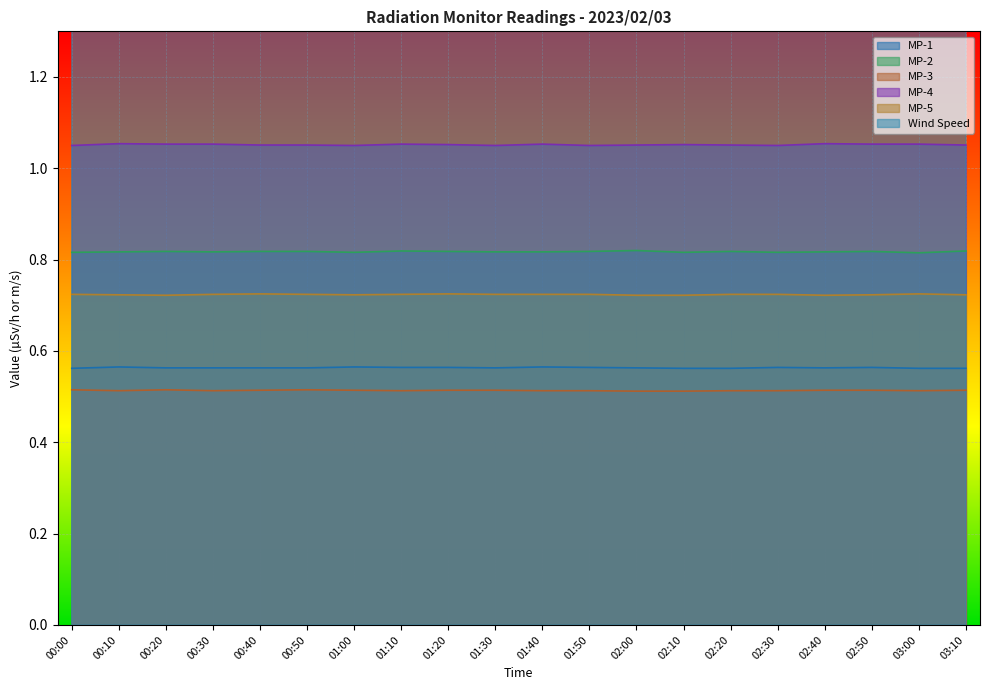

Reading right to left, transcribe all the data shown in this chart.

MP-1: 0.6	0.6	0.6	0.6	0.6	0.6	0.6	0.6	0.6	0.6	0.6	0.6	0.6	0.6	0.6	0.6	0.6	0.6	0.6	0.6
MP-2: 0.8	0.8	0.8	0.8	0.8	0.8	0.8	0.8	0.8	0.8	0.8	0.8	0.8	0.8	0.8	0.8	0.8	0.8	0.8	0.8
MP-3: 0.5	0.5	0.5	0.5	0.5	0.5	0.5	0.5	0.5	0.5	0.5	0.5	0.5	0.5	0.5	0.5	0.5	0.5	0.5	0.5
MP-4: 1.1	1.1	1.1	1.1	1.1	1.1	1.1	1.1	1.1	1.1	1.1	1.1	1.1	1.1	1.1	1.1	1.1	1.1	1.1	1.1
MP-5: 0.7	0.7	0.7	0.7	0.7	0.7	0.7	0.7	0.7	0.7	0.7	0.7	0.7	0.7	0.7	0.7	0.7	0.7	0.7	0.7
Wind Speed: 5.8	5.7	6.0	6.0	4.8	3.5	3.1	3.2	4.2	3.8	3.4	4.3	6.3	7.7	6.9	5.7	6.0	6.7	5.6	5.5